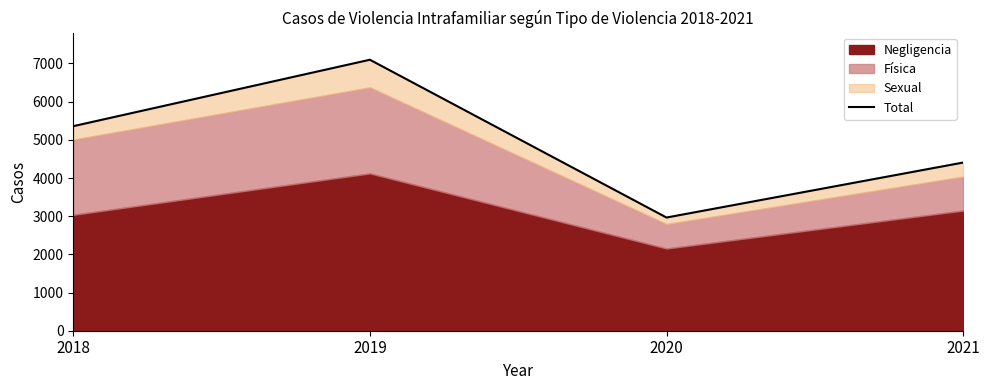

What is the sum of the values at 2018 and 2019?

12456